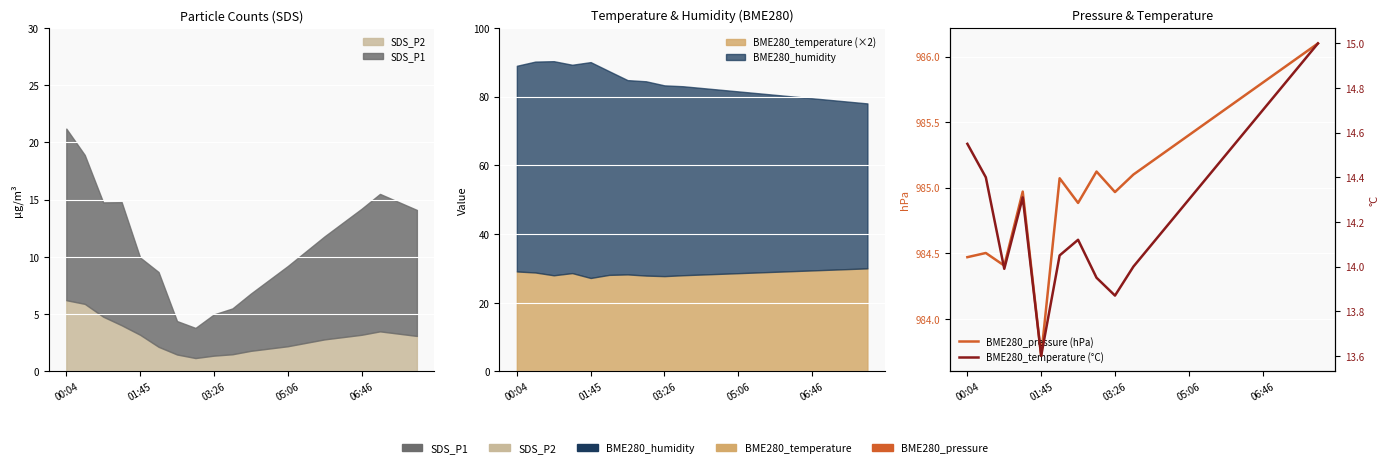

What is the sum of all BME280_pressure (hPa) values?

19703.7